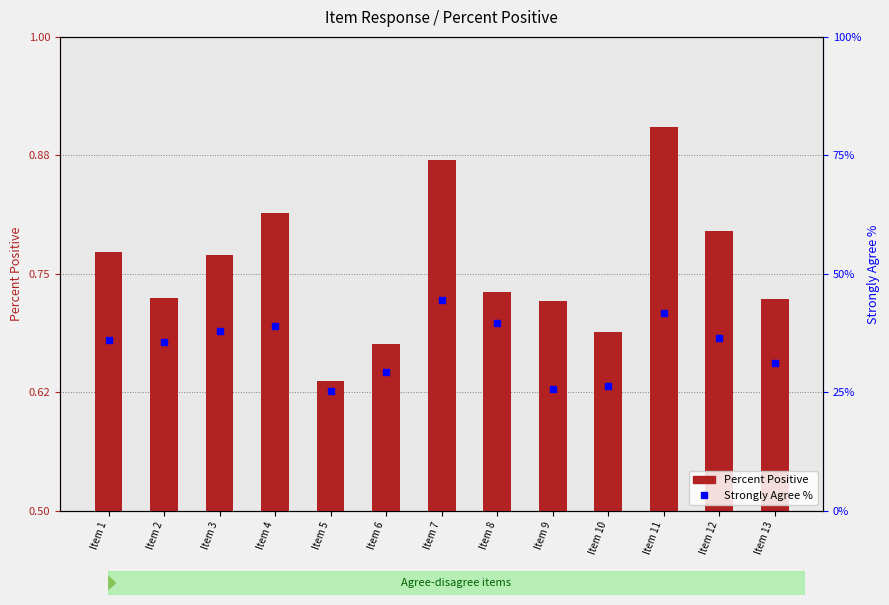

How many Percent Positive values are between 0 and 1?

13